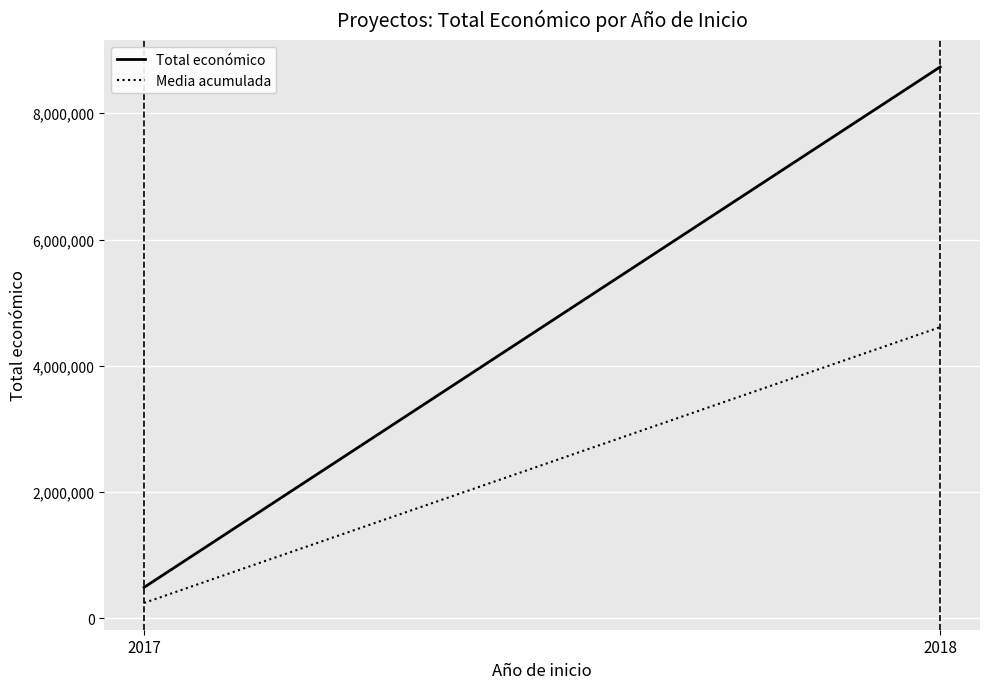

Reading right to left, list all the values displayed in this chart.

Total económico: 8732850.0	492343.0
Media acumulada: 4612596.5	246171.5